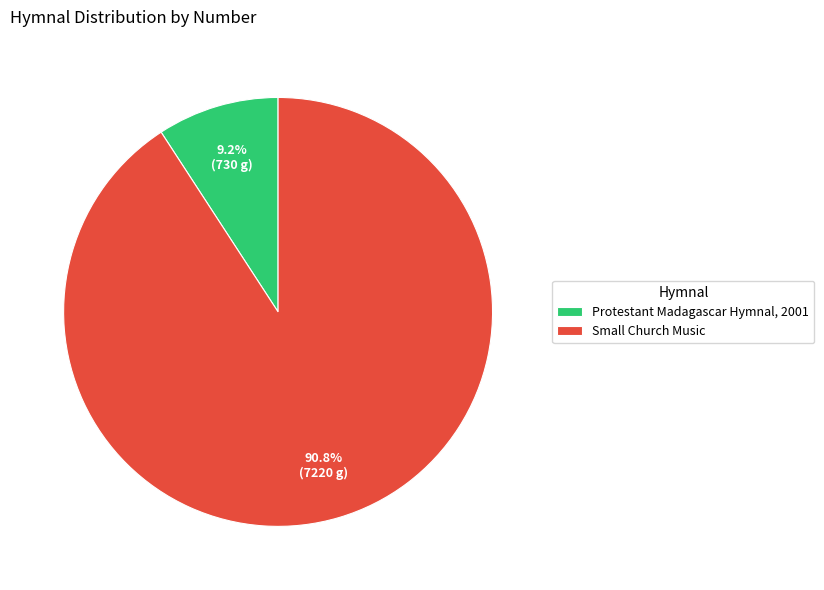

Between Protestant Madagascar Hymnal, 2001 and Small Church Music, which is larger?

Small Church Music